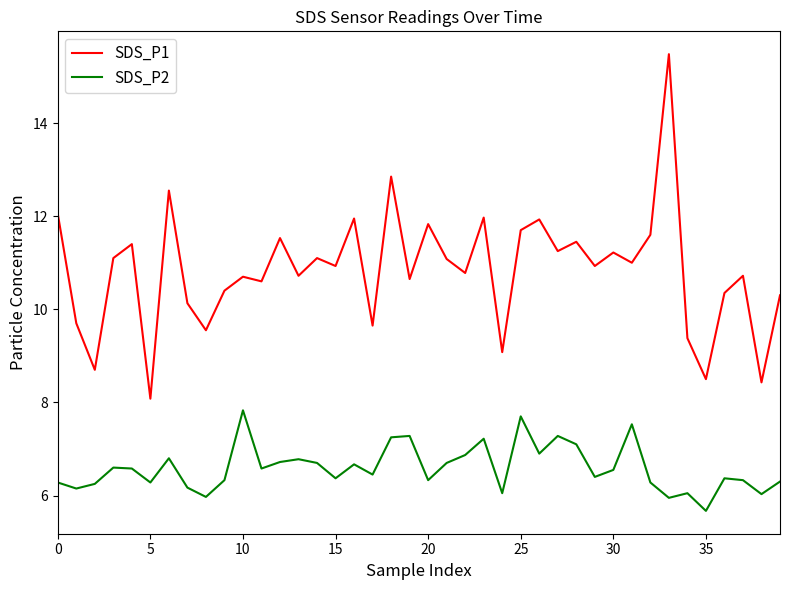

True or false: SDS_P1 and SDS_P2 intersect in this chart.

False